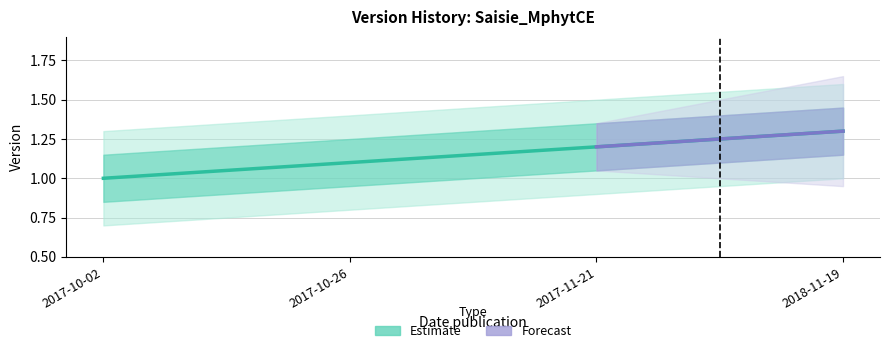

Count the values in the range 1 to 2.

4